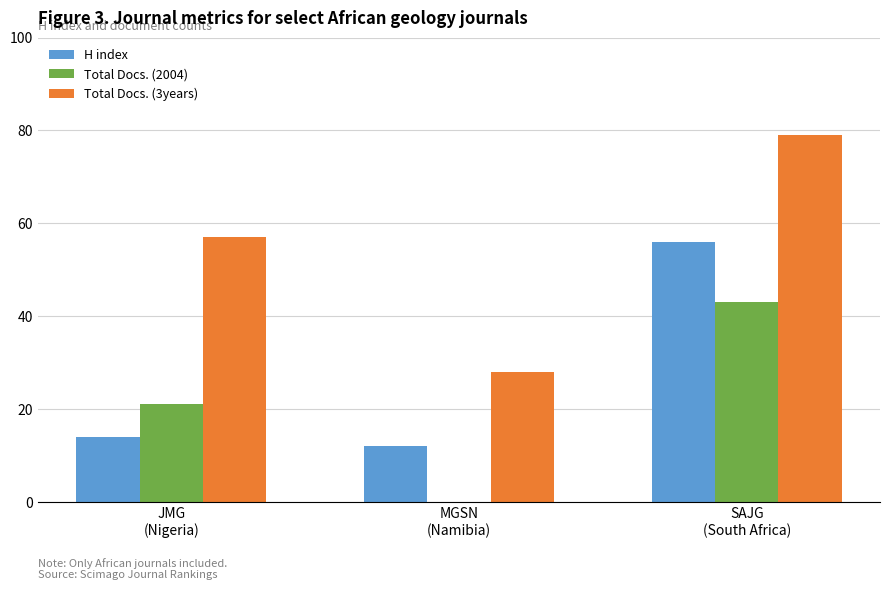

Read the H index value at JMG
(Nigeria).

14